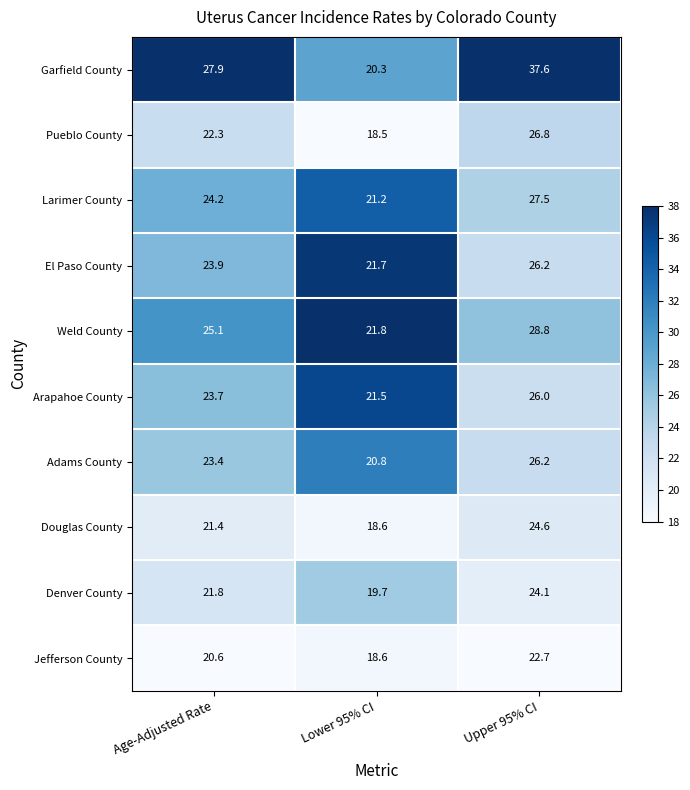

List the labels in order of Garfield County value, smallest first.

Lower 95% CI, Age-Adjusted Rate, Upper 95% CI